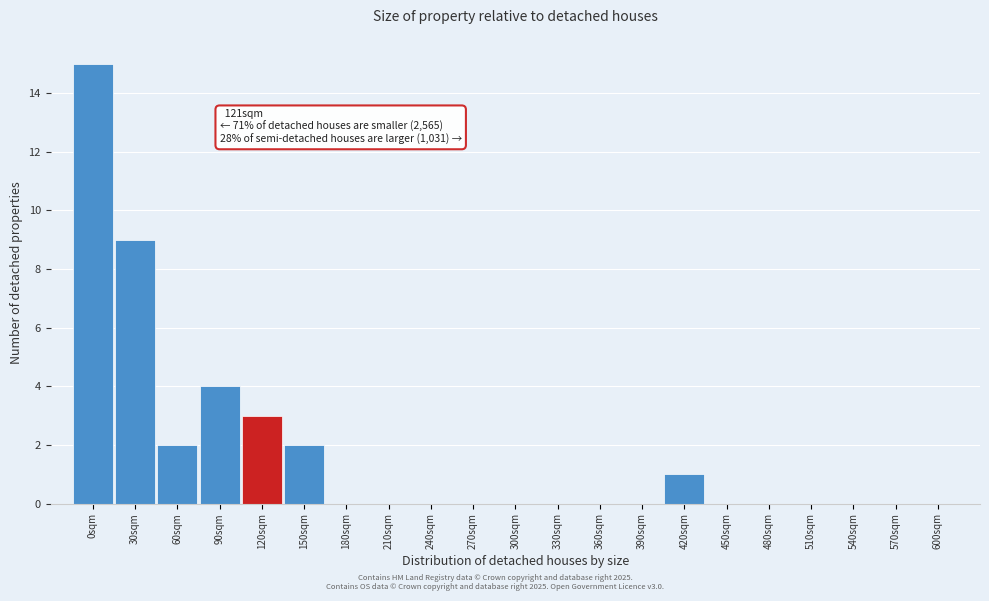

Reading right to left, extract all data points from this chart.

600sqm=0	570sqm=0	540sqm=0	510sqm=0	480sqm=0	450sqm=0	420sqm=1	390sqm=0	360sqm=0	330sqm=0	300sqm=0	270sqm=0	240sqm=0	210sqm=0	180sqm=0	150sqm=2	120sqm=3	90sqm=4	60sqm=2	30sqm=9	0sqm=15